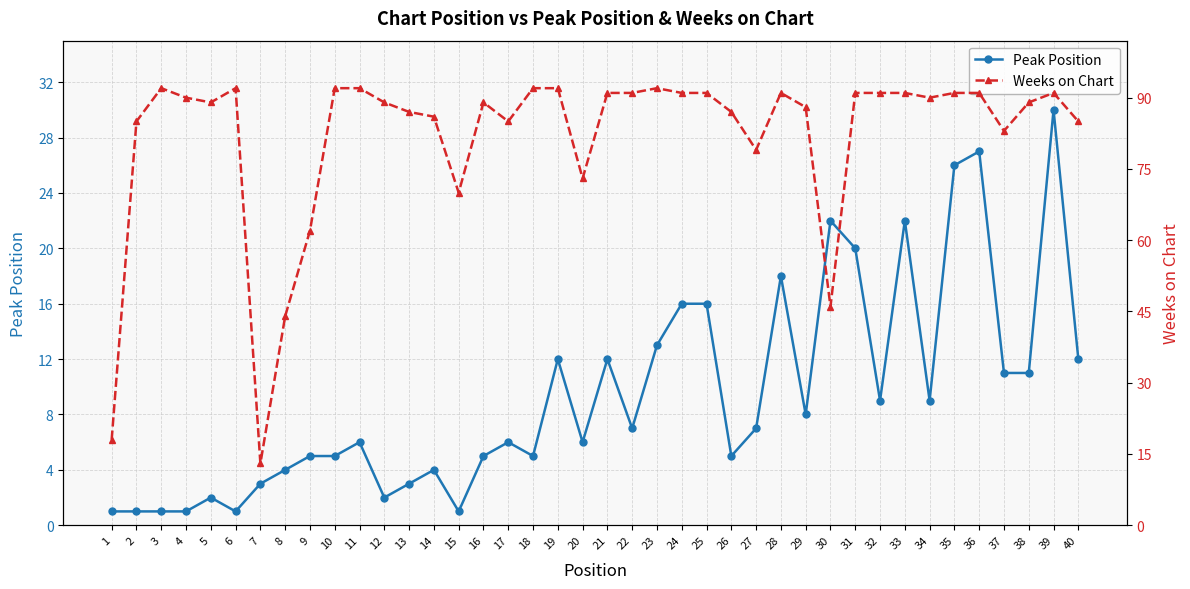

What is the minimum value for Peak Position?

1